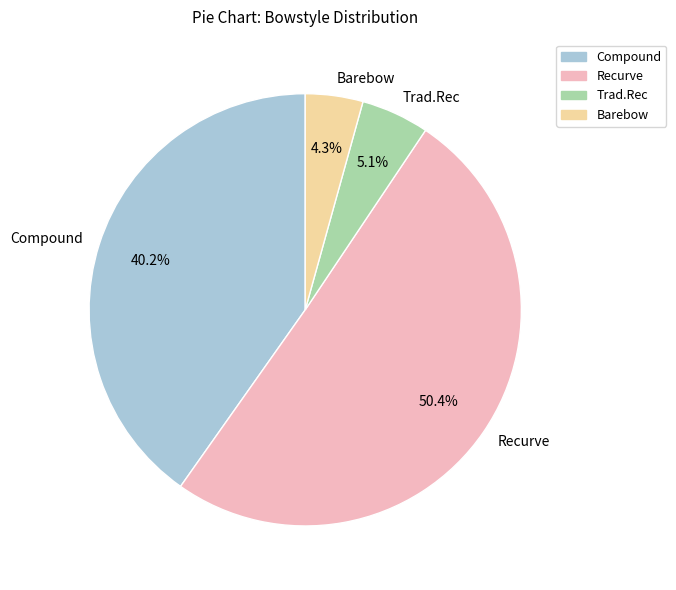

Is there a majority slice in this chart?

Yes